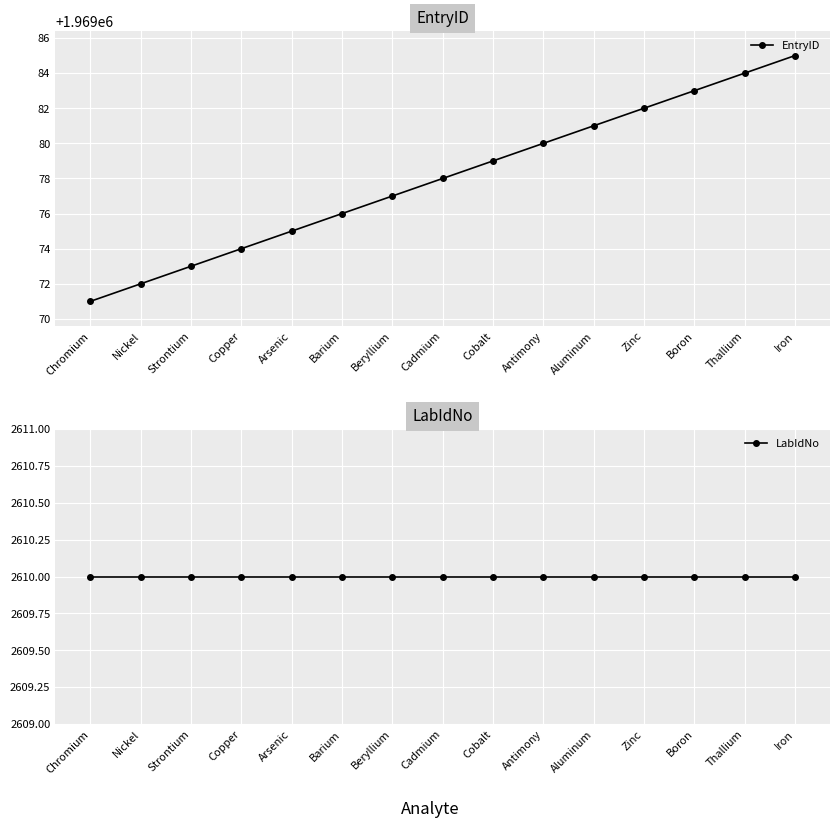

Rank the series by their maximum value, from lowest to highest.

LabIdNo, EntryID